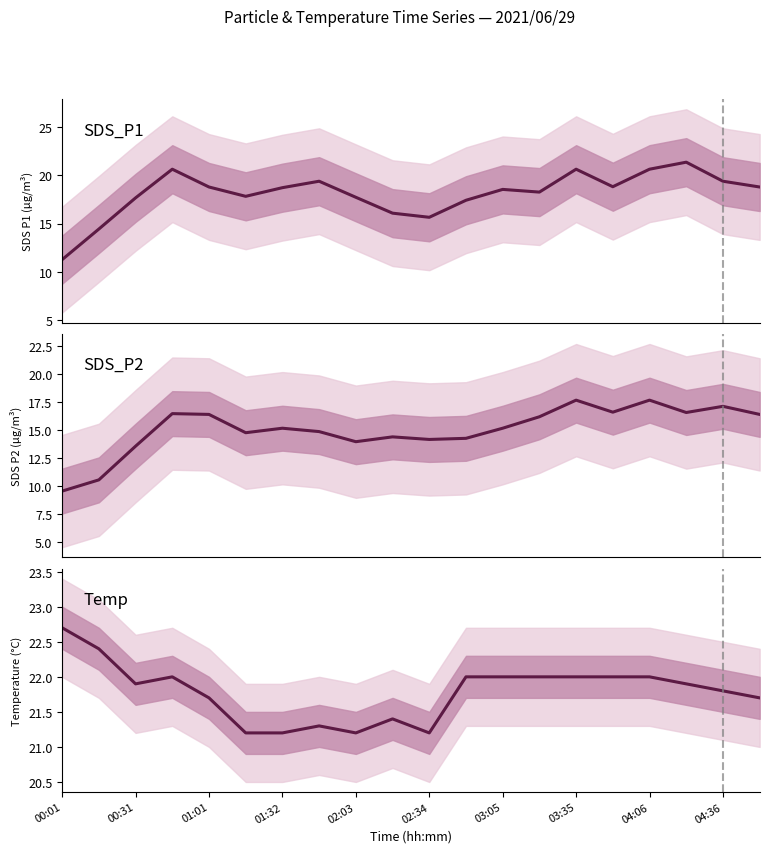

True or false: SDS_P1 and SDS_P2 intersect in this chart.

False